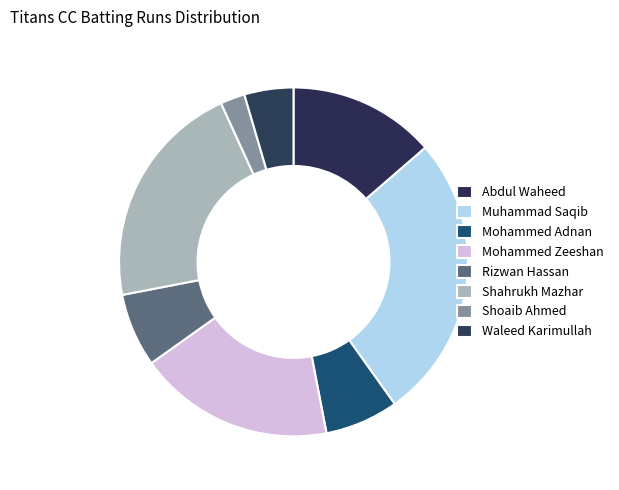

Which category has the biggest portion of the pie?

Muhammad Saqib